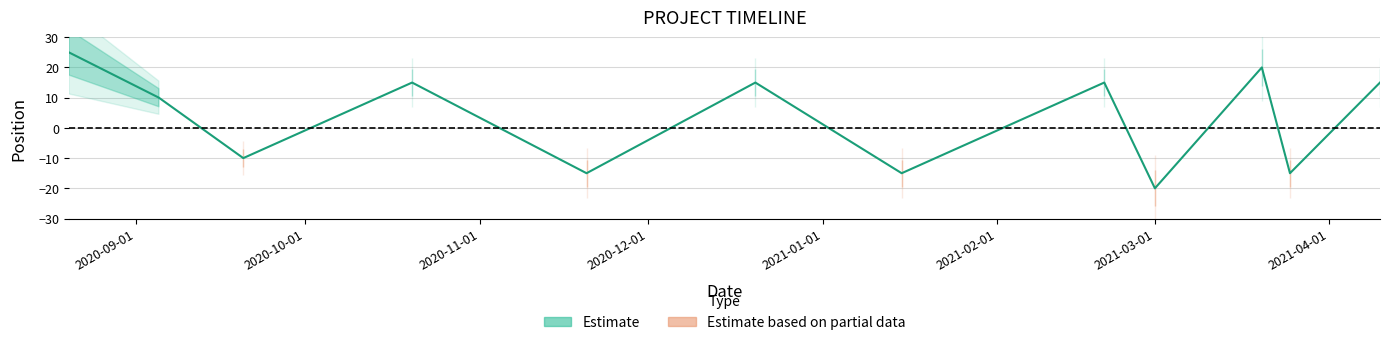

How many lines are shown in the chart?

1